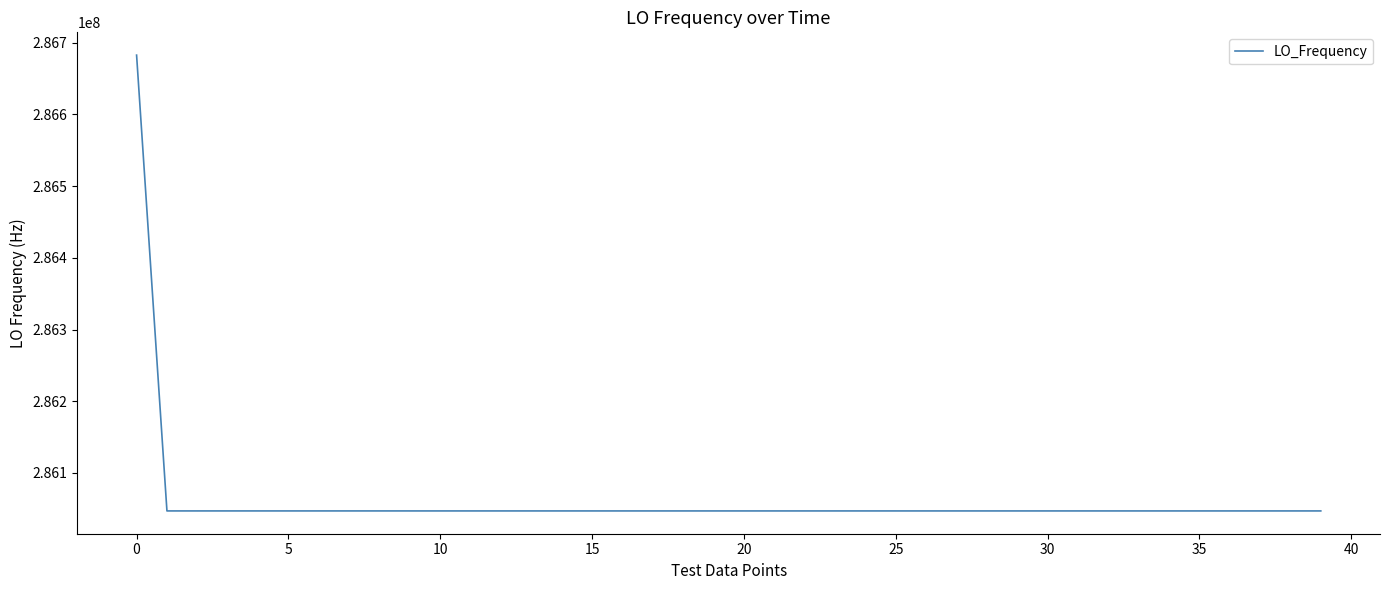

What is the difference between the maximum and minimum values?

635711.5